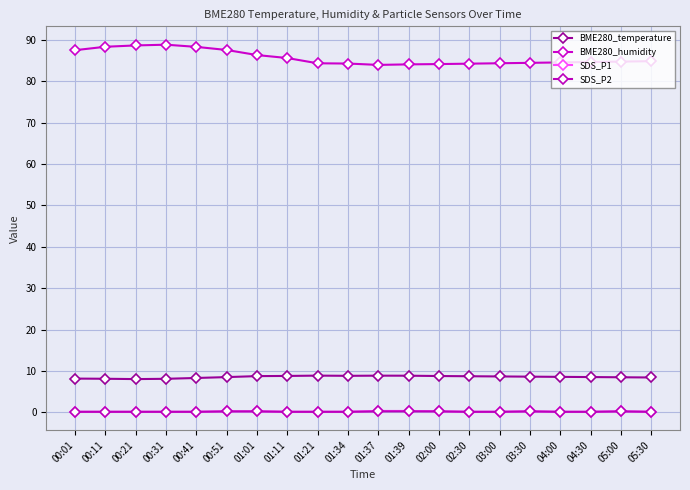

Count the SDS_P2 values in the range 0 to 1.

20